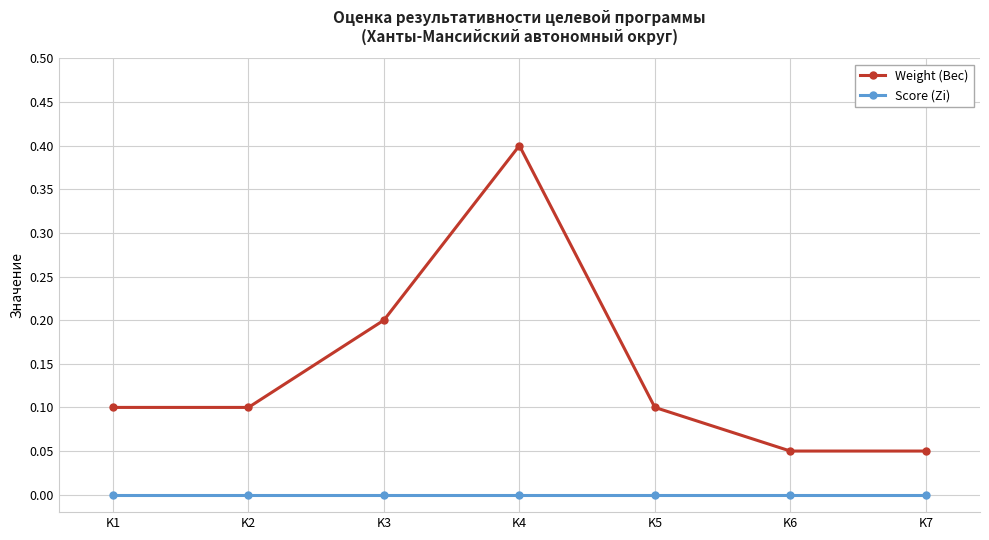

Rank the series at K4 from lowest to highest value.

Score (Zi), Weight (Вес)